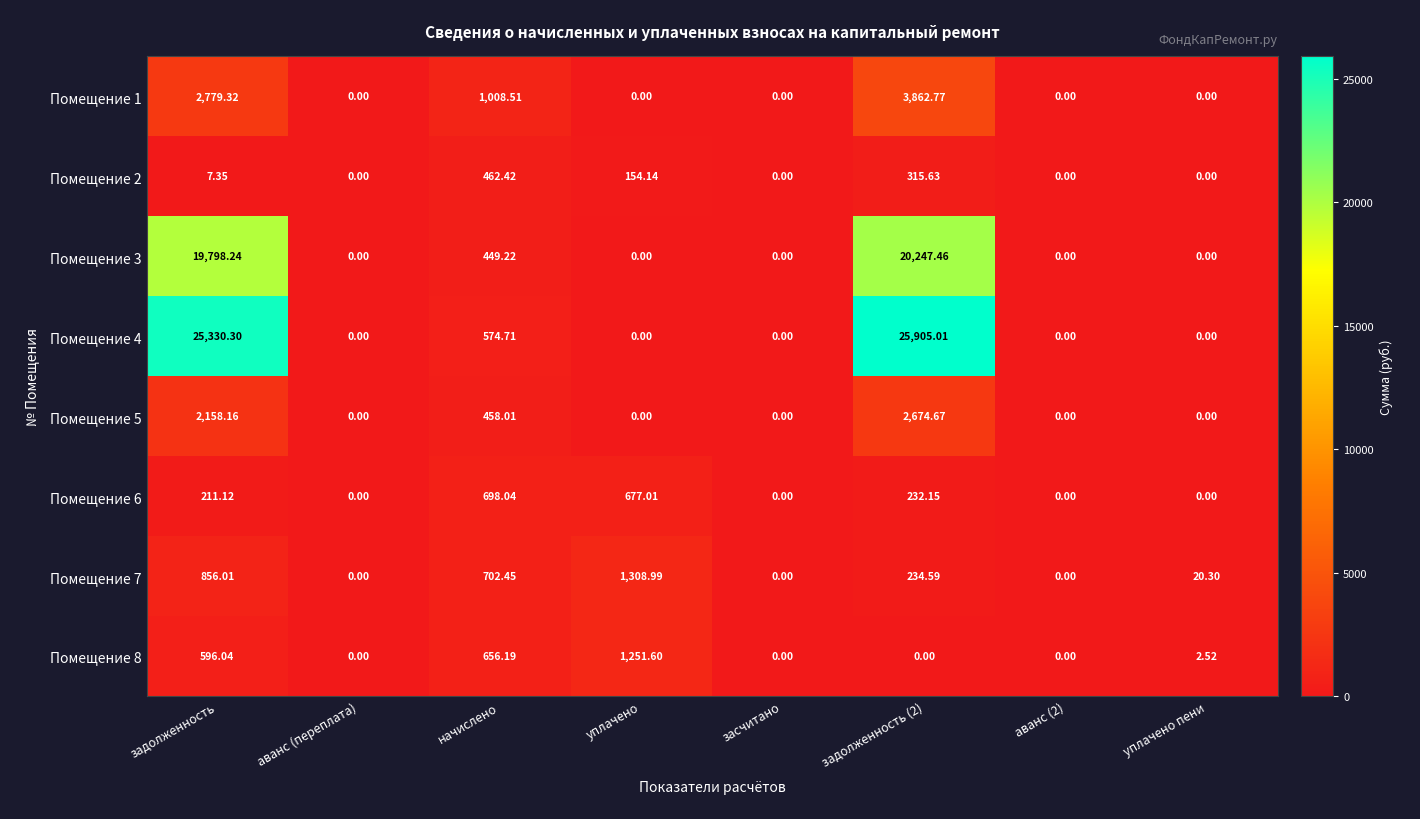

Is the value of Помещение 3 at задолженность (2) greater than the value of Помещение 1 at задолженность (2)?

Yes